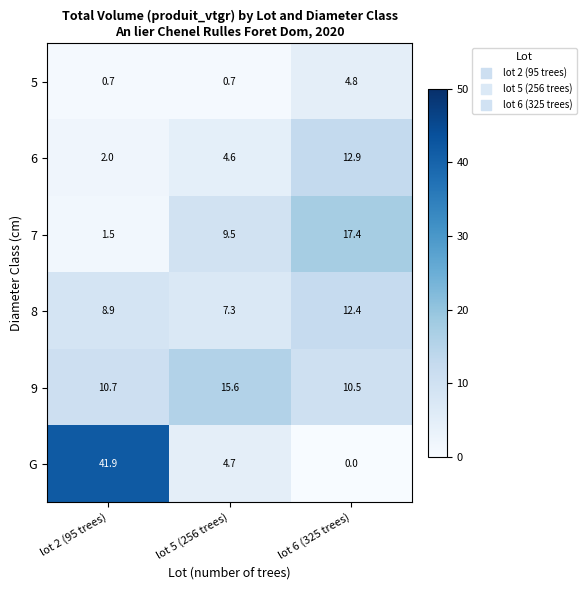

Between lot 5 (256 trees) and lot 6 (325 trees), which series saw the biggest shift?

6